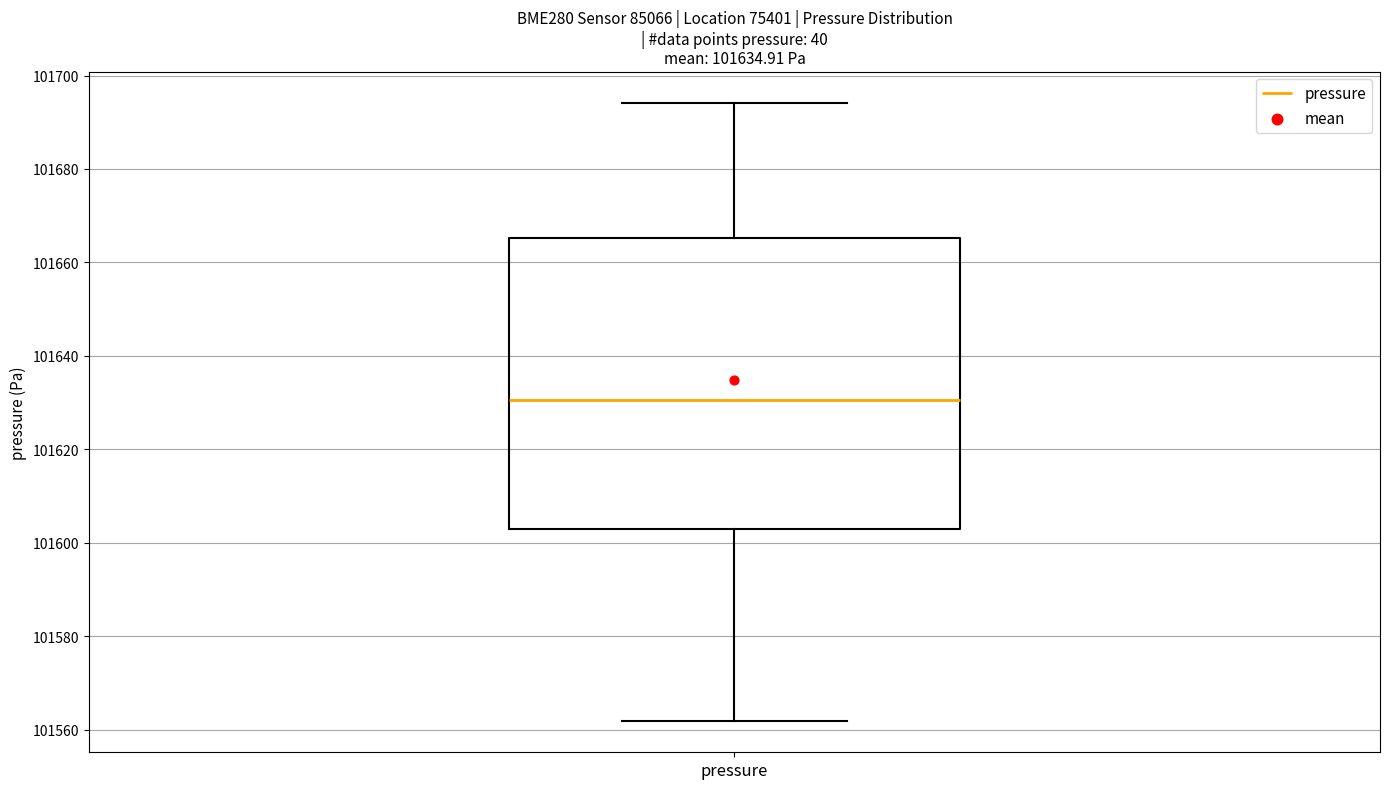

Transcribe this box plot: give where the median line is, the range the box spans, and where the two whiskers end, as read against the y-axis. The values are not printed on the chart, so give them approximately, as read against the axis.

median 101630, box 101602 to 101666, whiskers 101562 to 101694